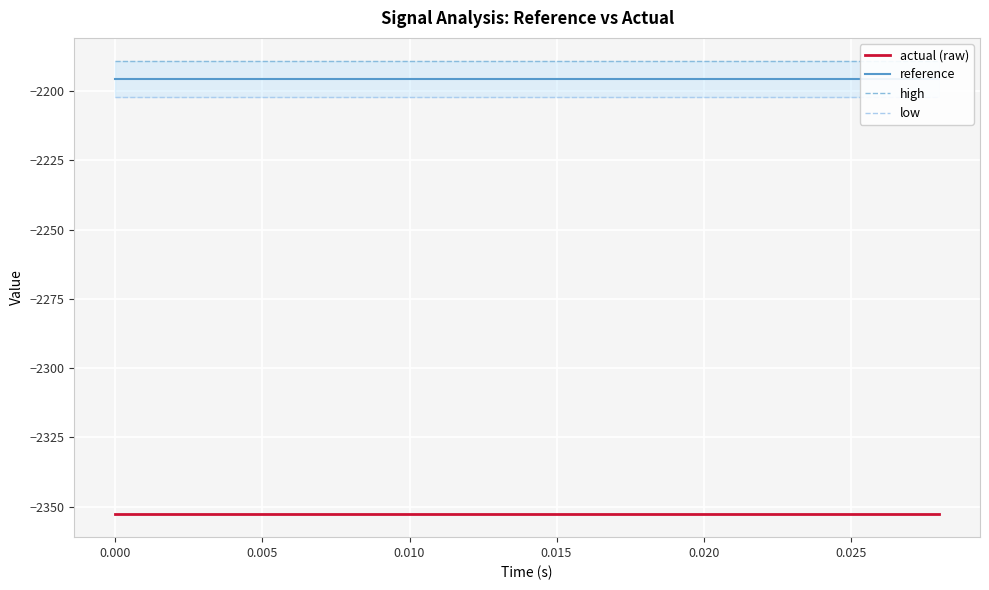

What is the value of the actual (raw) point at the 3rd from the left?

-2352.8